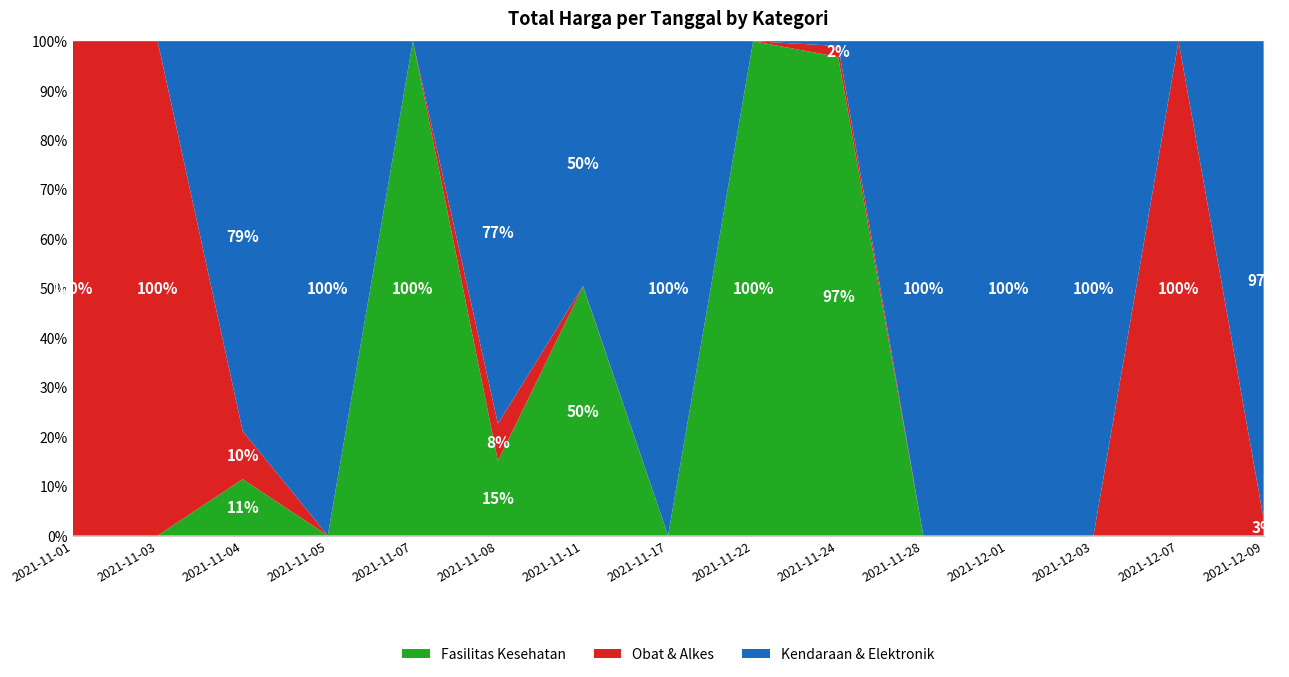

Reading left to right, list all the values displayed in this chart.

Fasilitas Kesehatan: 0	0	67019075	0	1425867900	49730040	2979553240	0	493000000	1903467900	0	0	0	0	0
Obat & Alkes: 12787500	112661270	57072200	0	0	24693960	7401240	0	0	43859200	0	0	0	27412000	18900000
Kendaraan & Elektronik: 0	0	464002100	464002100	0	254700000	2931562000	34292000	0	19175000	373404000	56152800	51601000	0	541071000